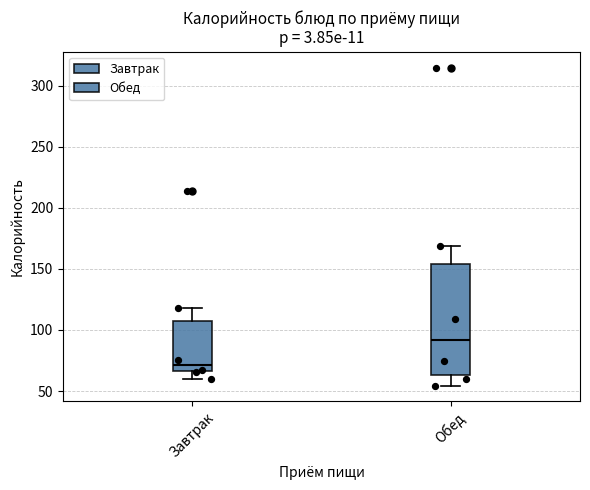

Which box is the tallest, from its lower edge to its upper edge?

Обед